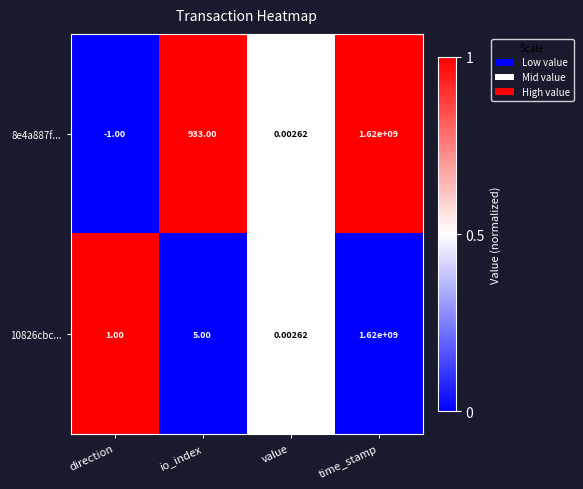

Which series has the widest spread of values?

8e4a887f...